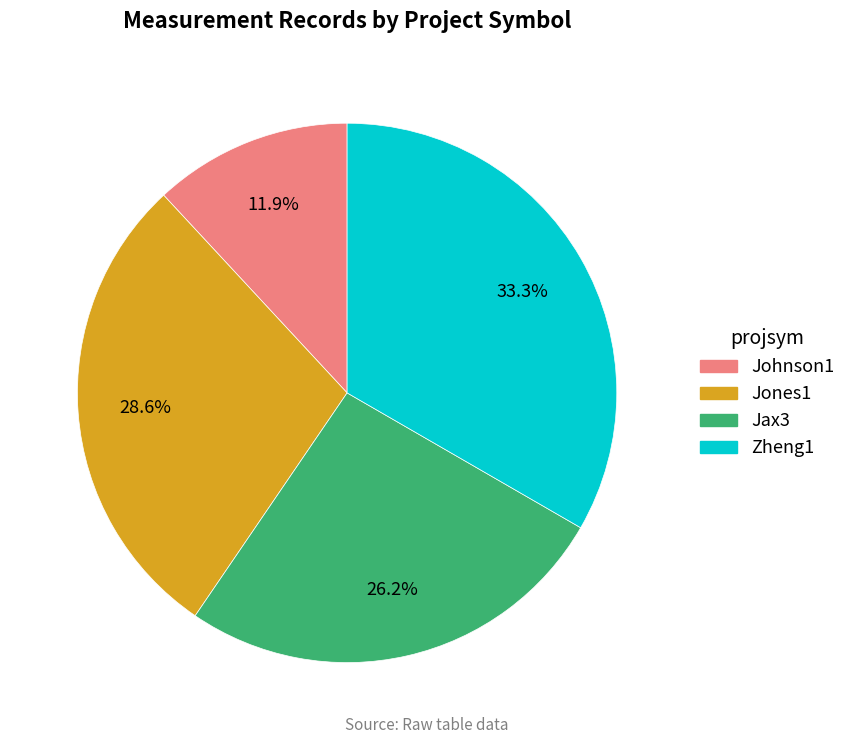

Is it true that Jones1 is 29% of the pie?

True